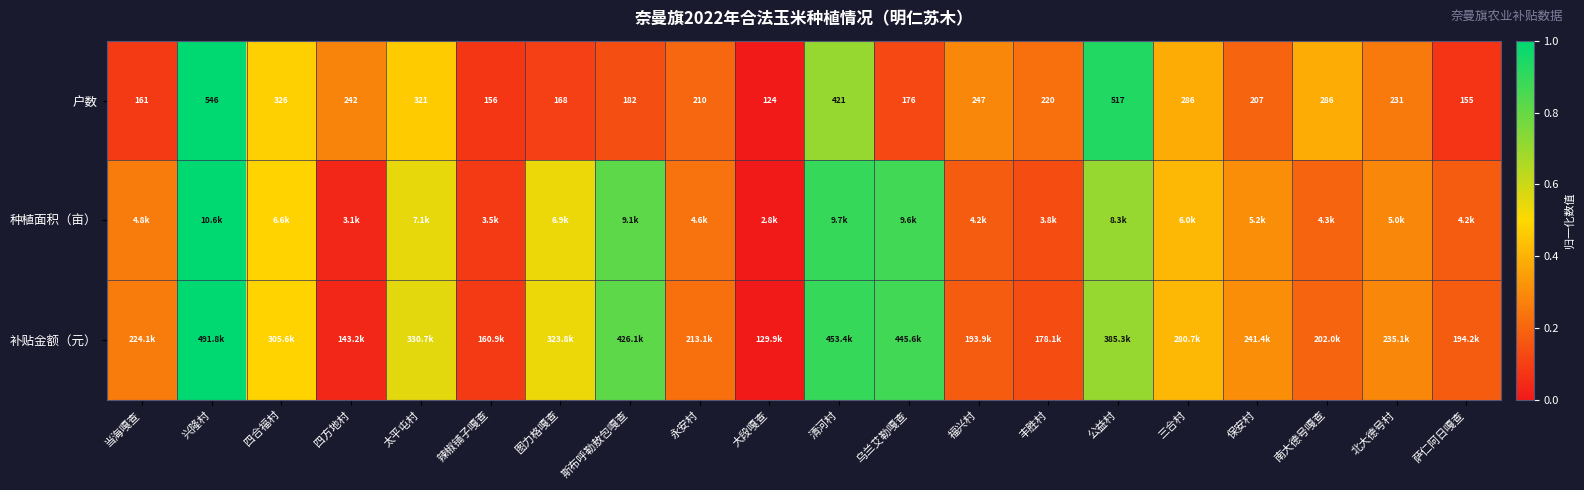

True or false: 户数 has a value of 0.5 at 兴隆村.

False